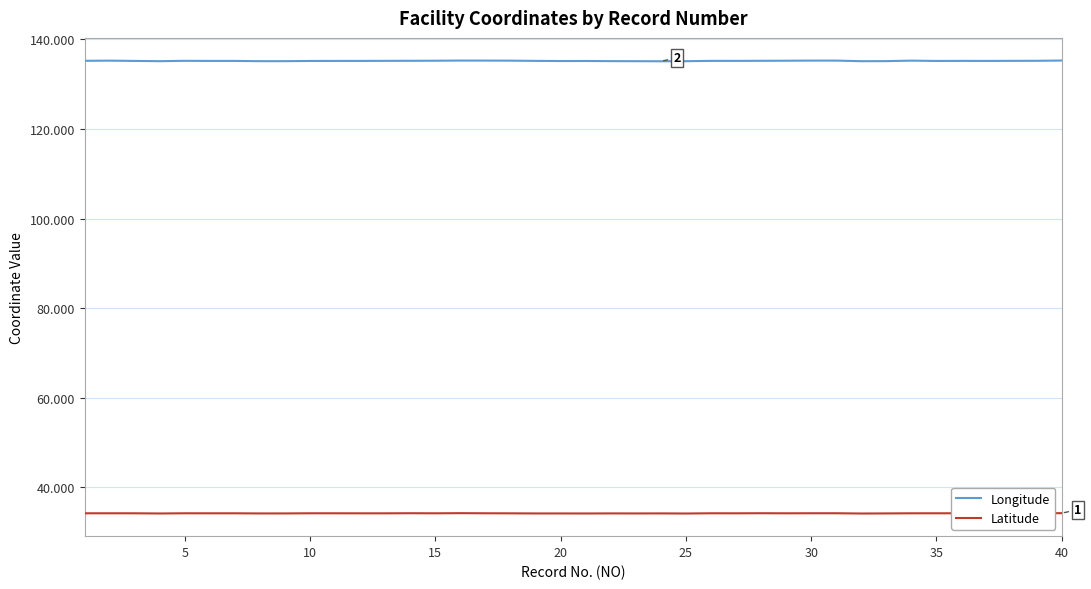

Which series has the widest spread of values?

Longitude